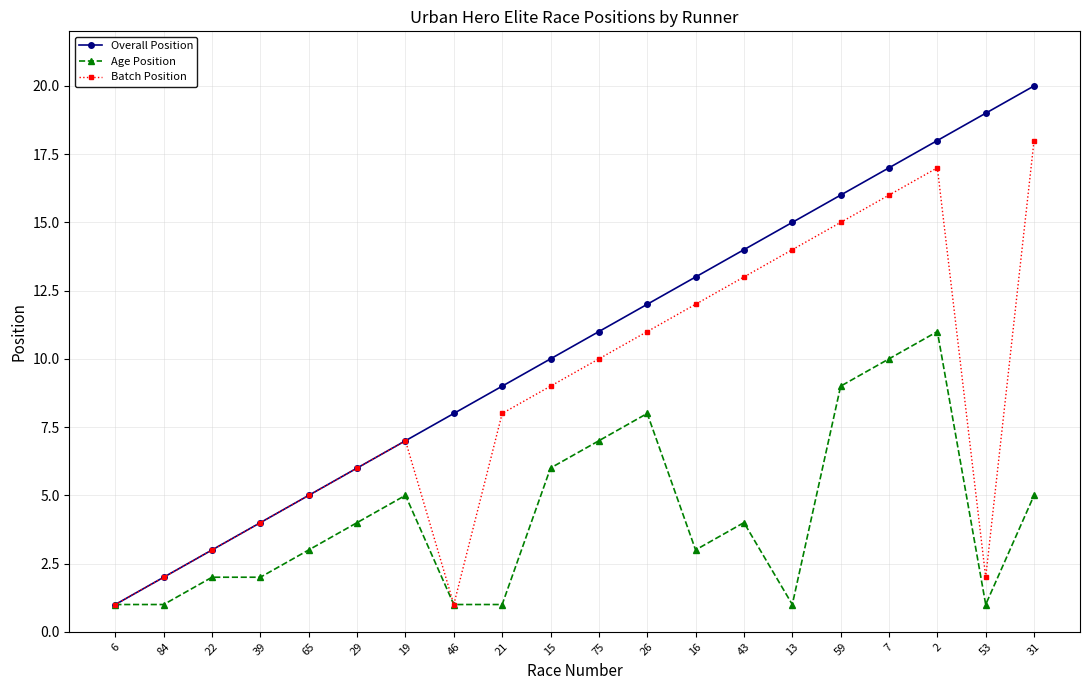

At which category does Batch Position reach its first local valley?

46